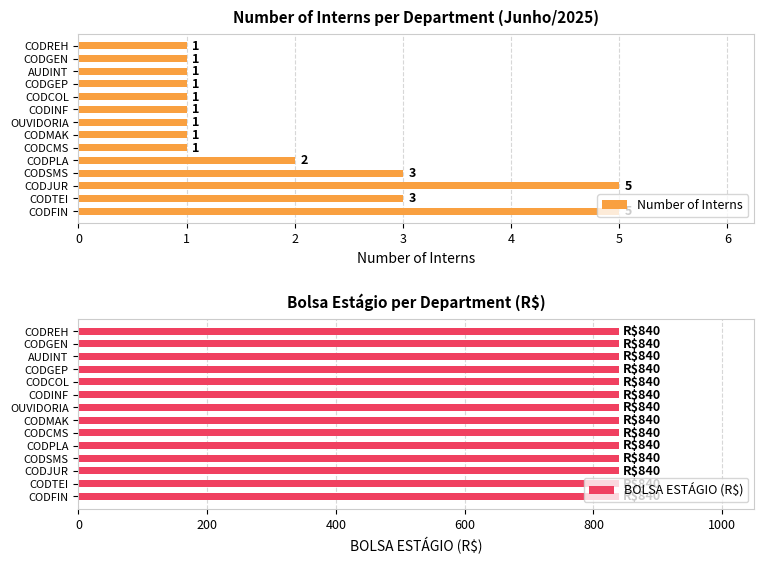

Is it true that Number of Interns equals 0 at CODGEN?

False